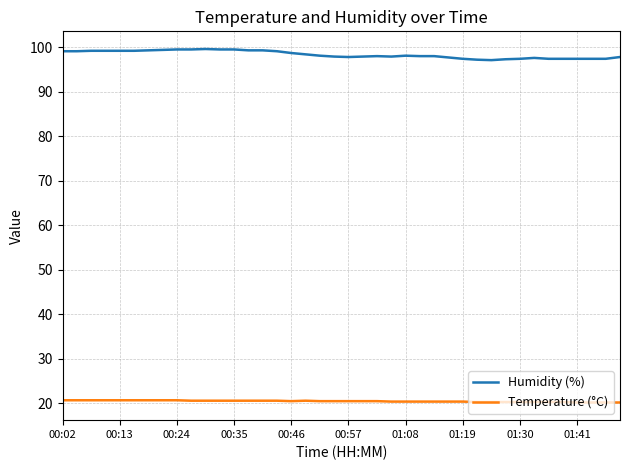

Does the chart display data point markers on the line(s)?

No